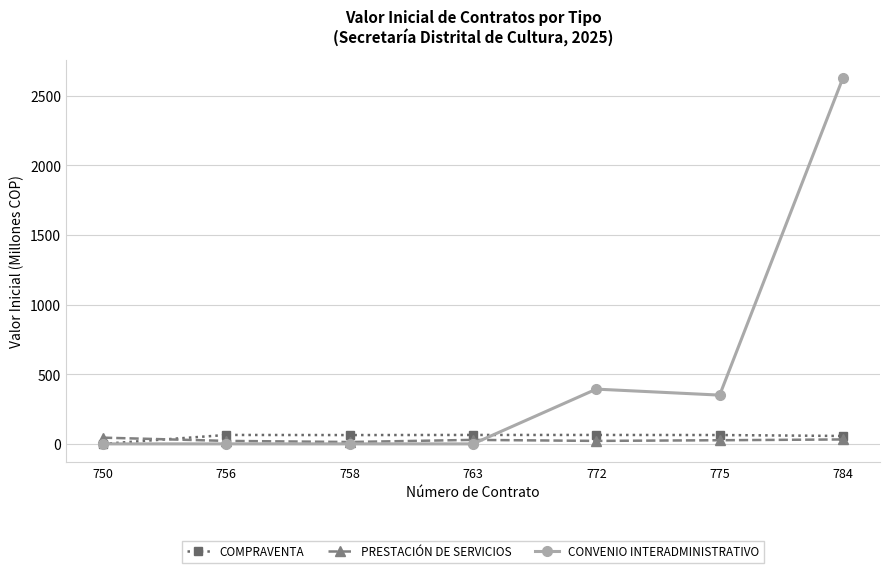

What is the difference between the maximum and minimum values in the CONVENIO INTERADMINISTRATIVO series?

2627.7